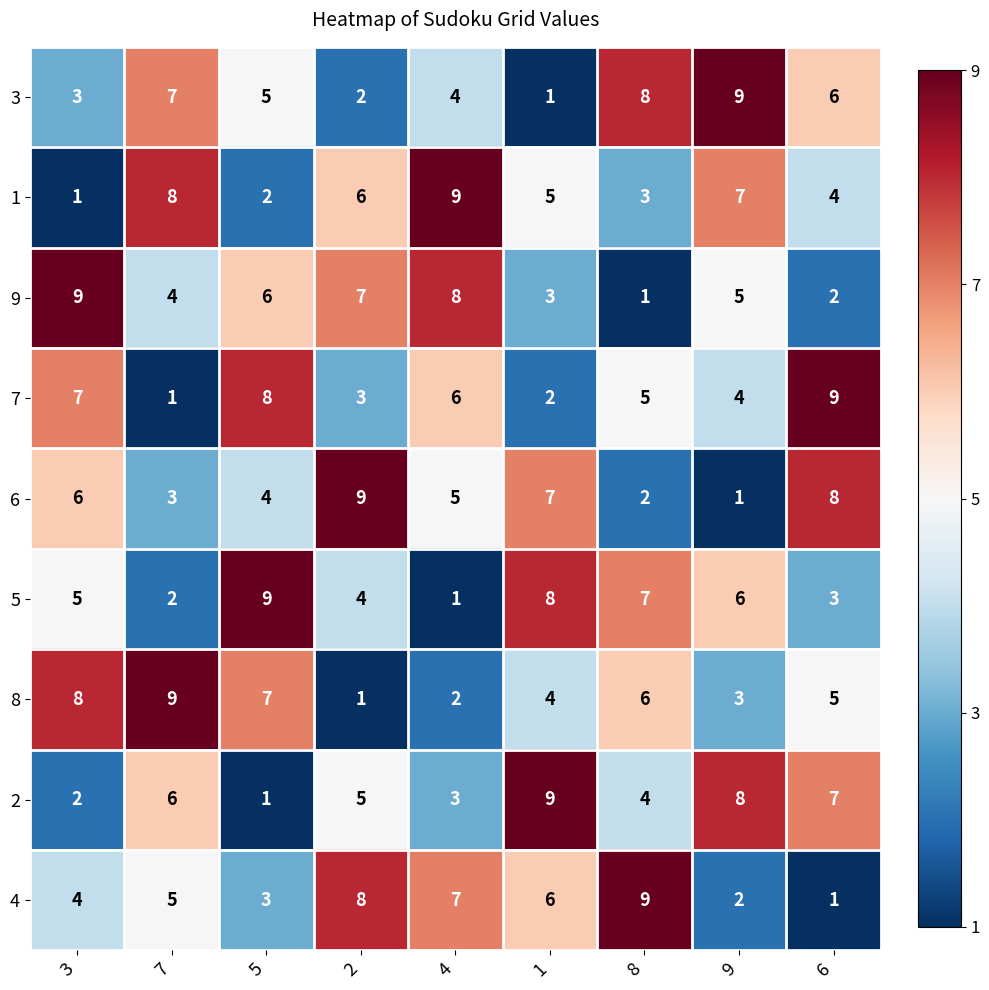

How many values in the 3 series are below 5?

4